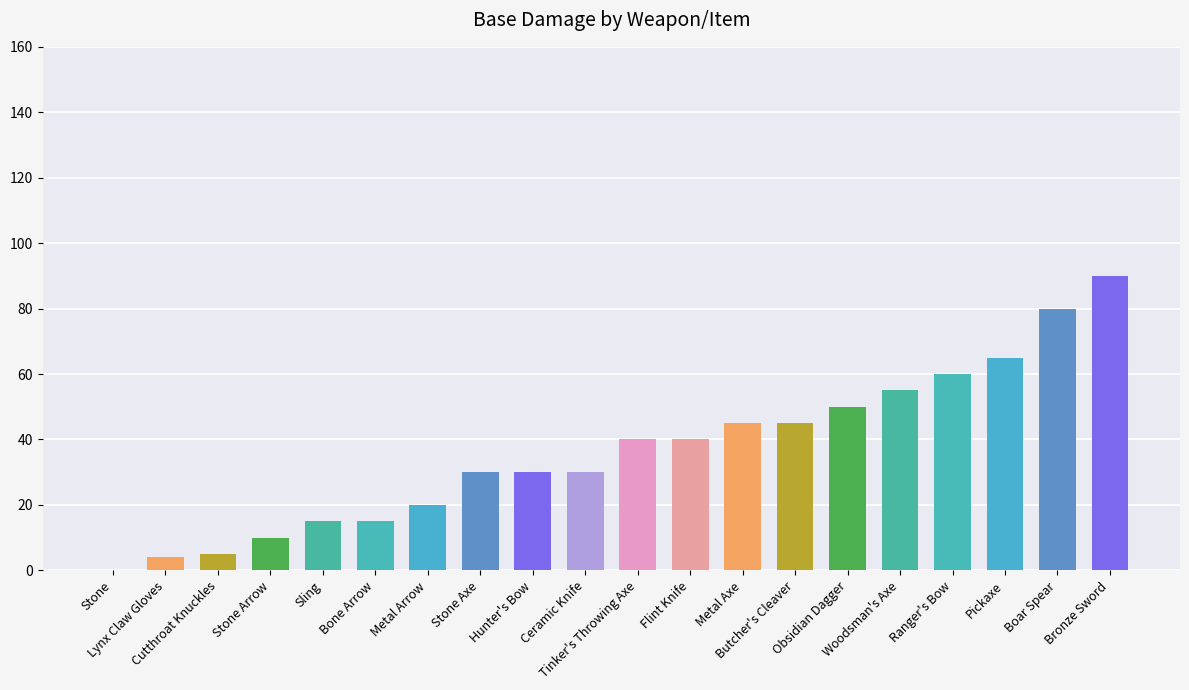

What is the maximum value shown in the chart?

90